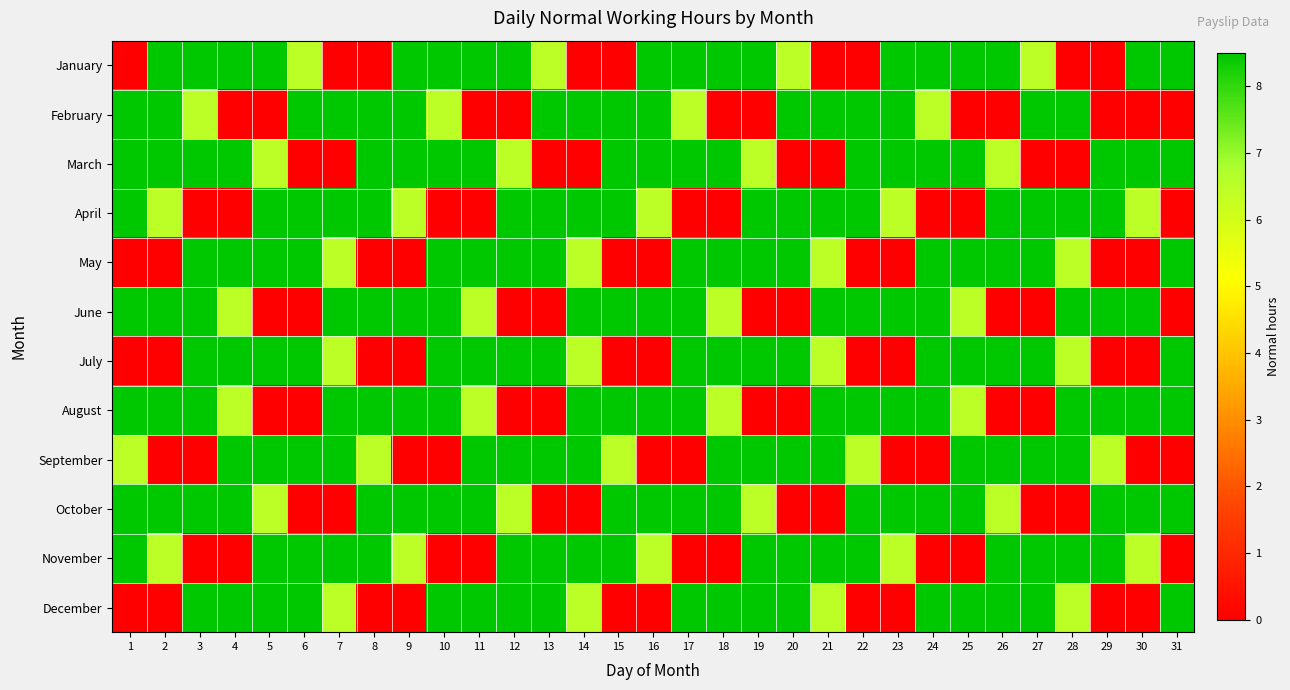

Which series has the widest spread of values?

January